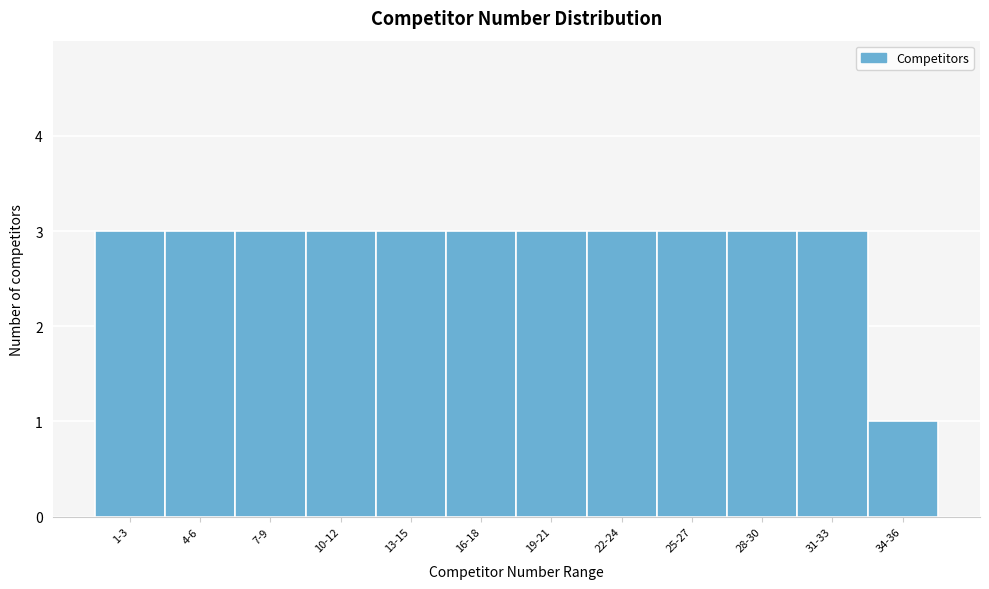

Reading right to left, extract all data points from this chart.

34-36=1	31-33=3	28-30=3	25-27=3	22-24=3	19-21=3	16-18=3	13-15=3	10-12=3	7-9=3	4-6=3	1-3=3